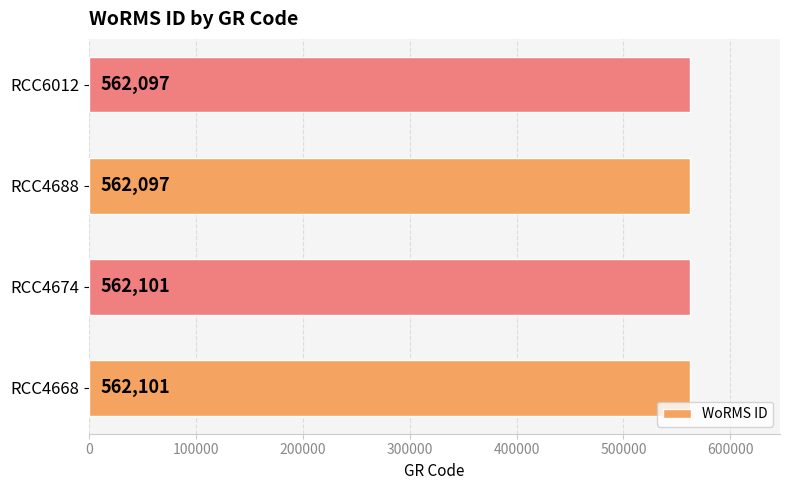

Reading top to bottom, transcribe all the data shown in this chart.

562097	562097	562101	562101